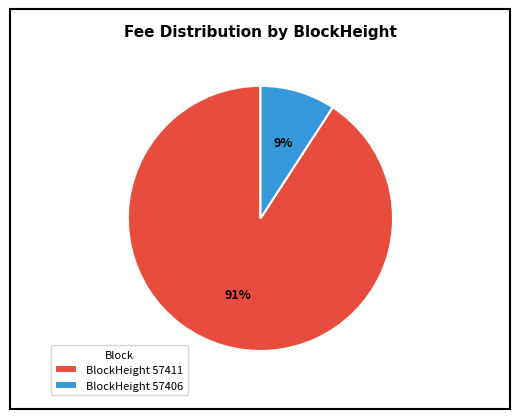

How many segments does this pie chart have?

2